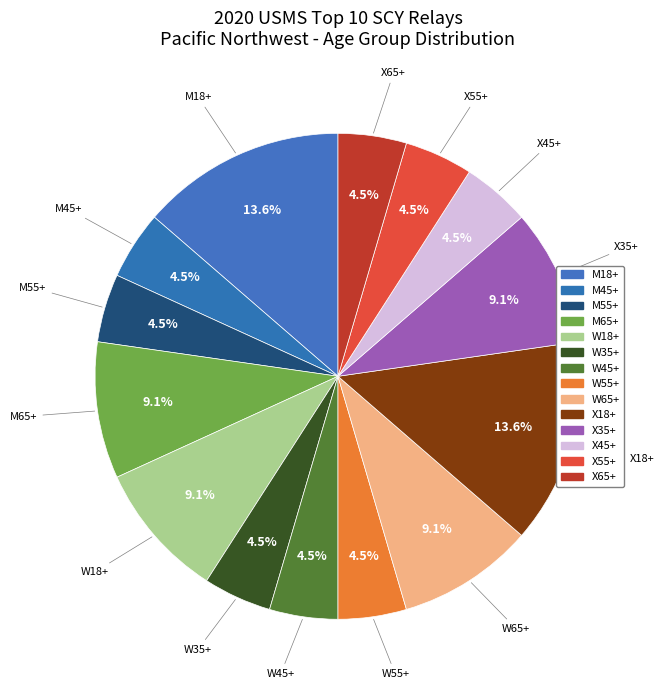

Is there any slice that represents more than half of the pie?

No